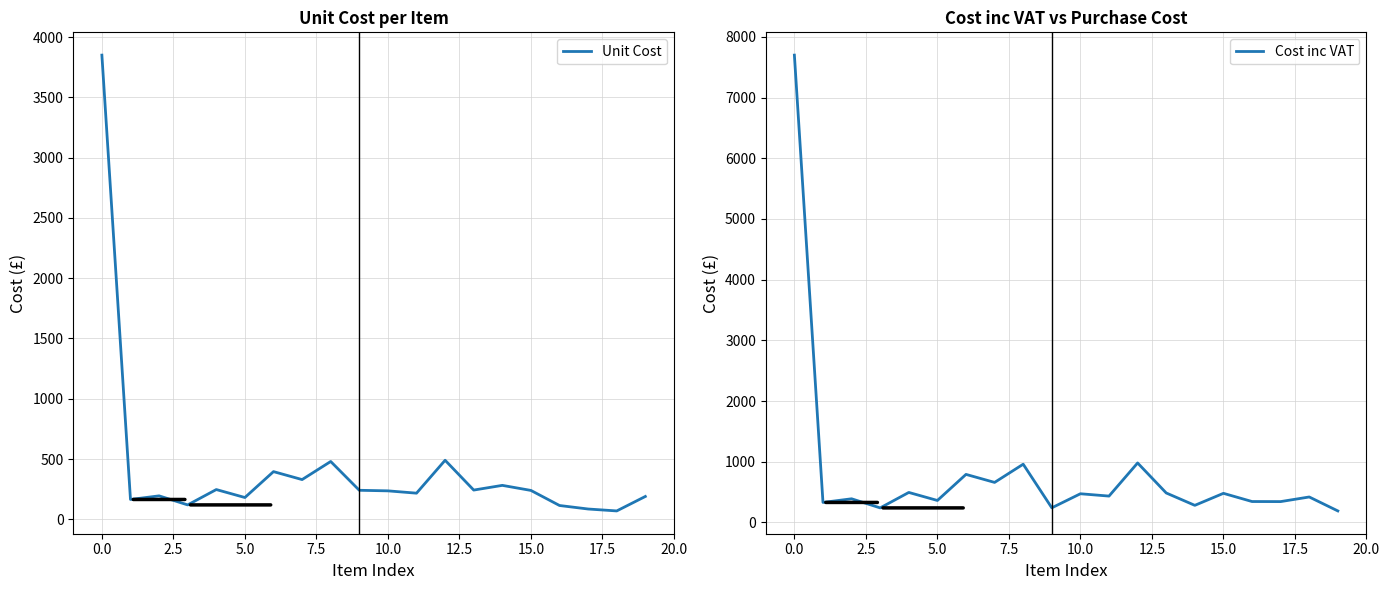

True or false: Cost inc VAT and Unit Cost cross at least once.

False